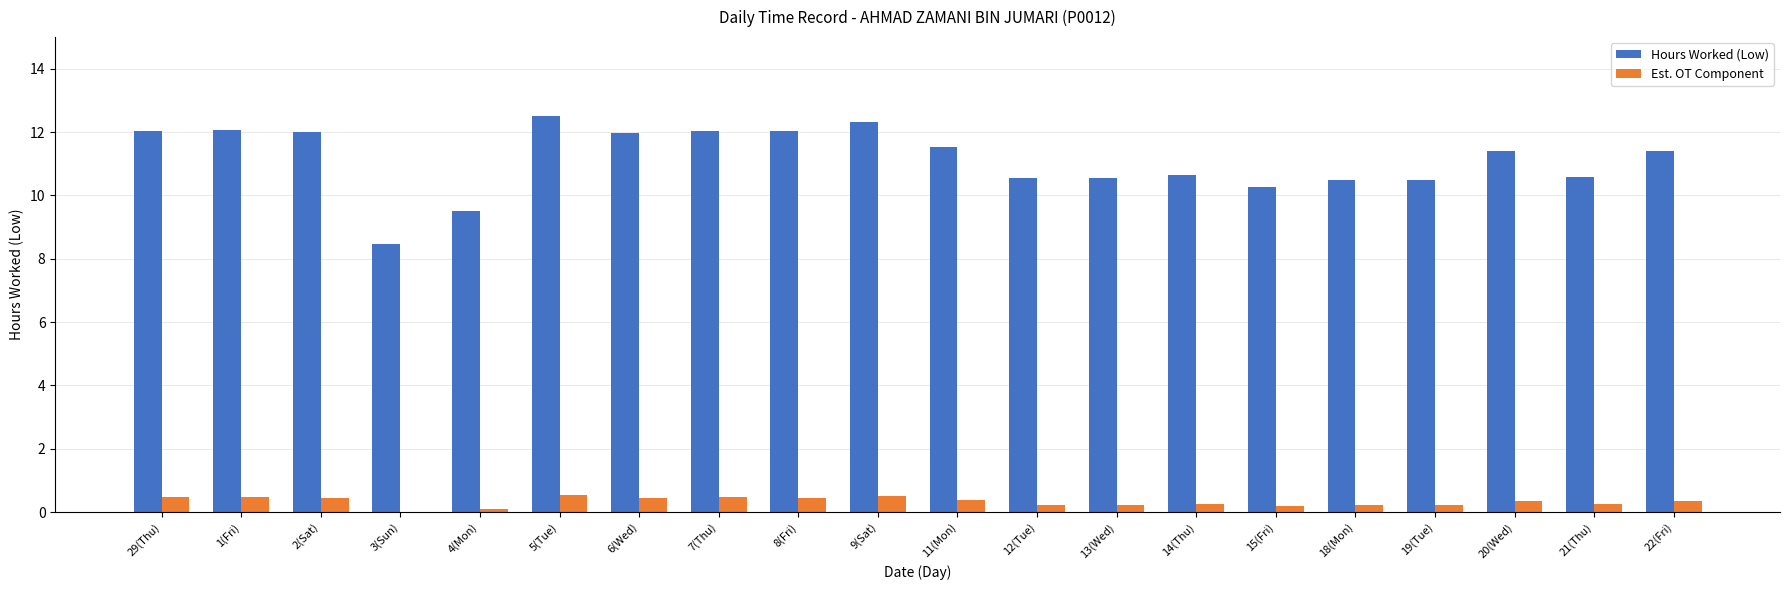

True or false: Est. OT Component has a value of 0.5 at 5(Tue).

True